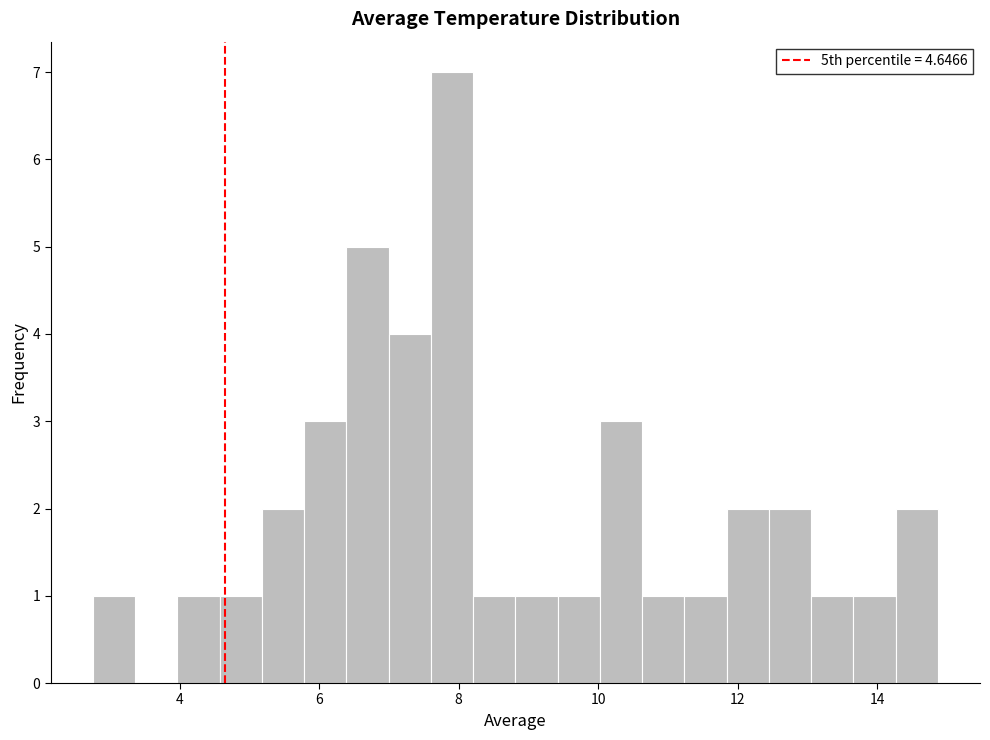

Read against the x-axis, roughly where is the centre of the tallest bar?

8.0